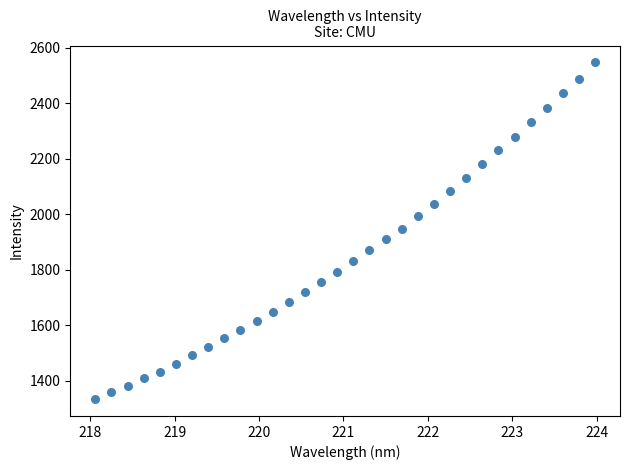

What is the range of Y values (max minus min)?

1212.7